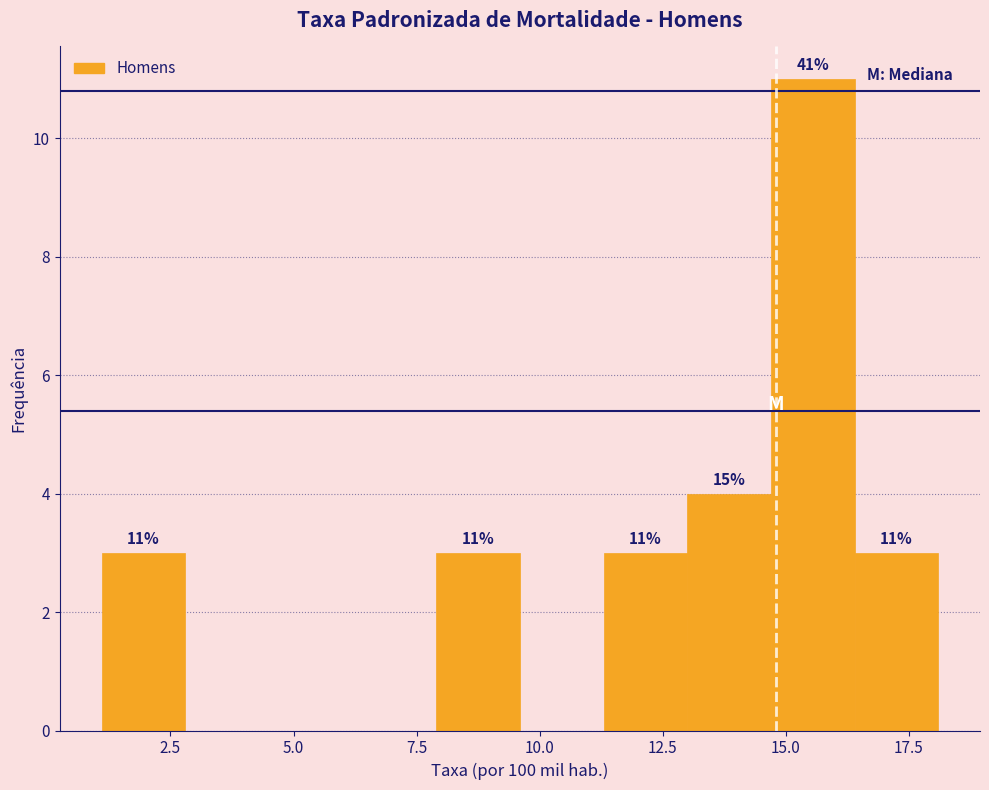

Around what value on the x-axis is the tallest bar? Give the approximate position of its centre, as read against the axis.

15.5